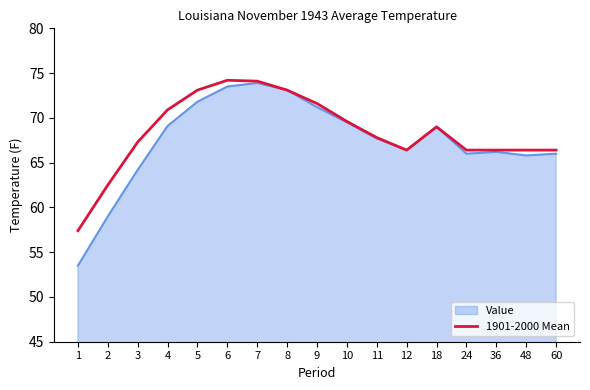

The value of 1901-2000 Mean at 7 is 74.1. True or false?

True